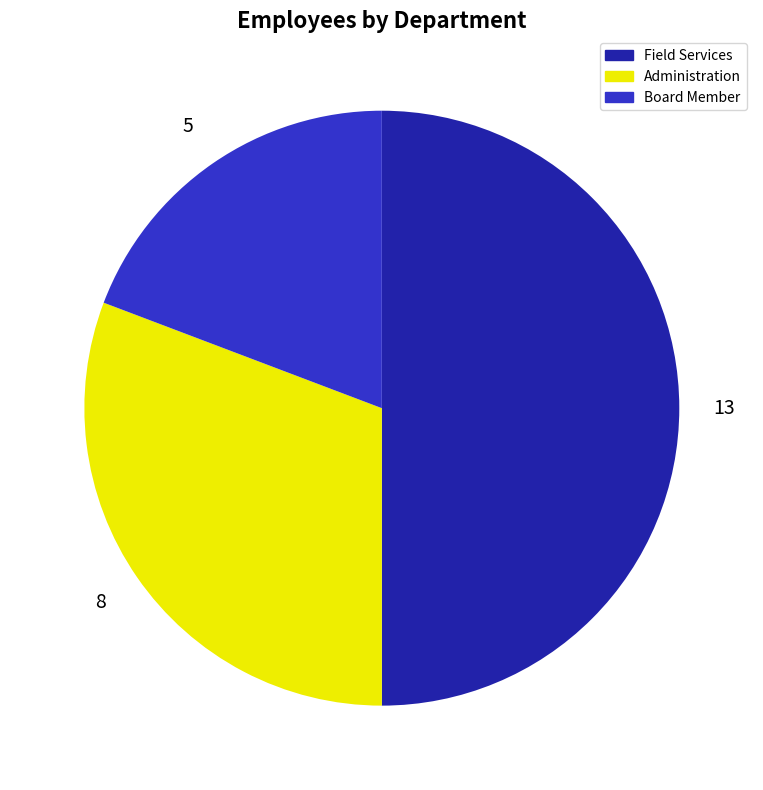

Which has a higher value, Field Services or Board Member?

Field Services